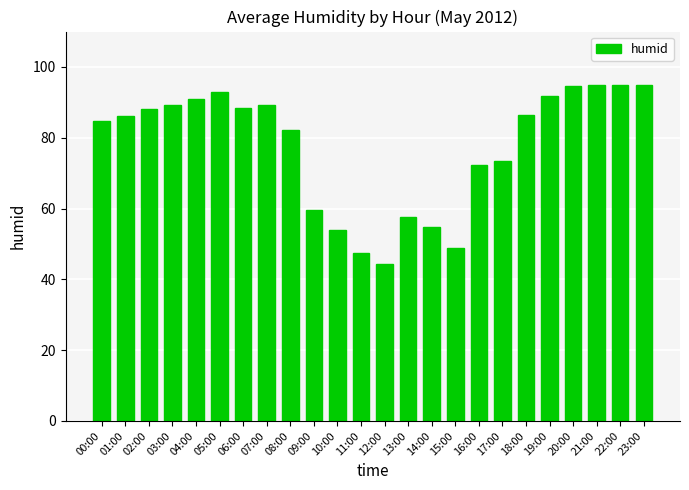

What is the smallest value displayed?

44.4